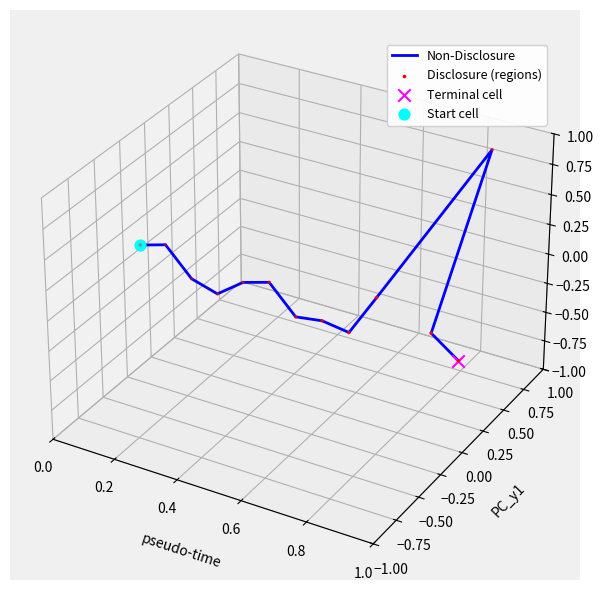

Which series has the widest spread of Y values?

Non-Disclosure